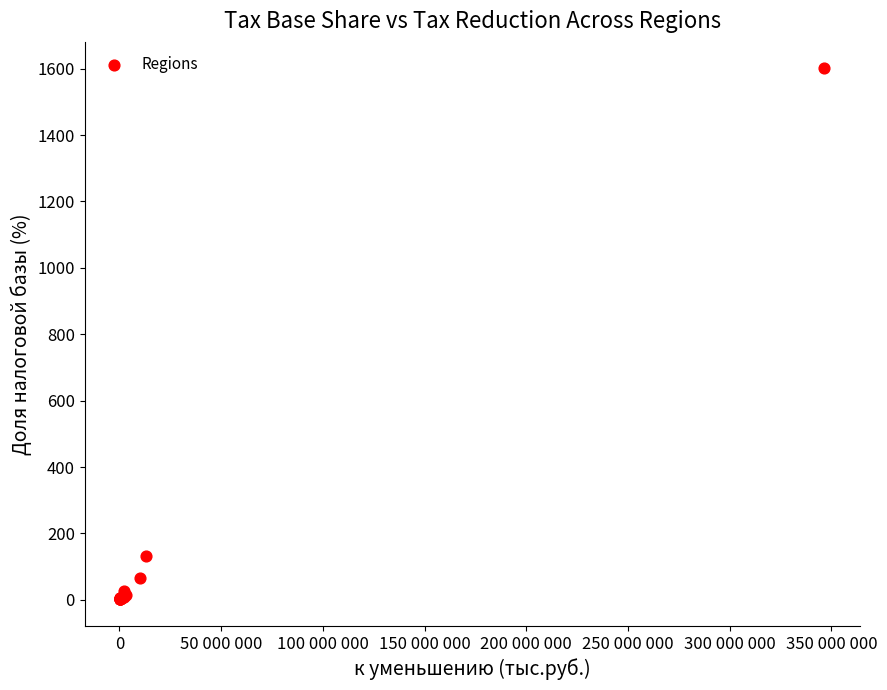

What Y value in the scatter plot is closest to 800?

133.1